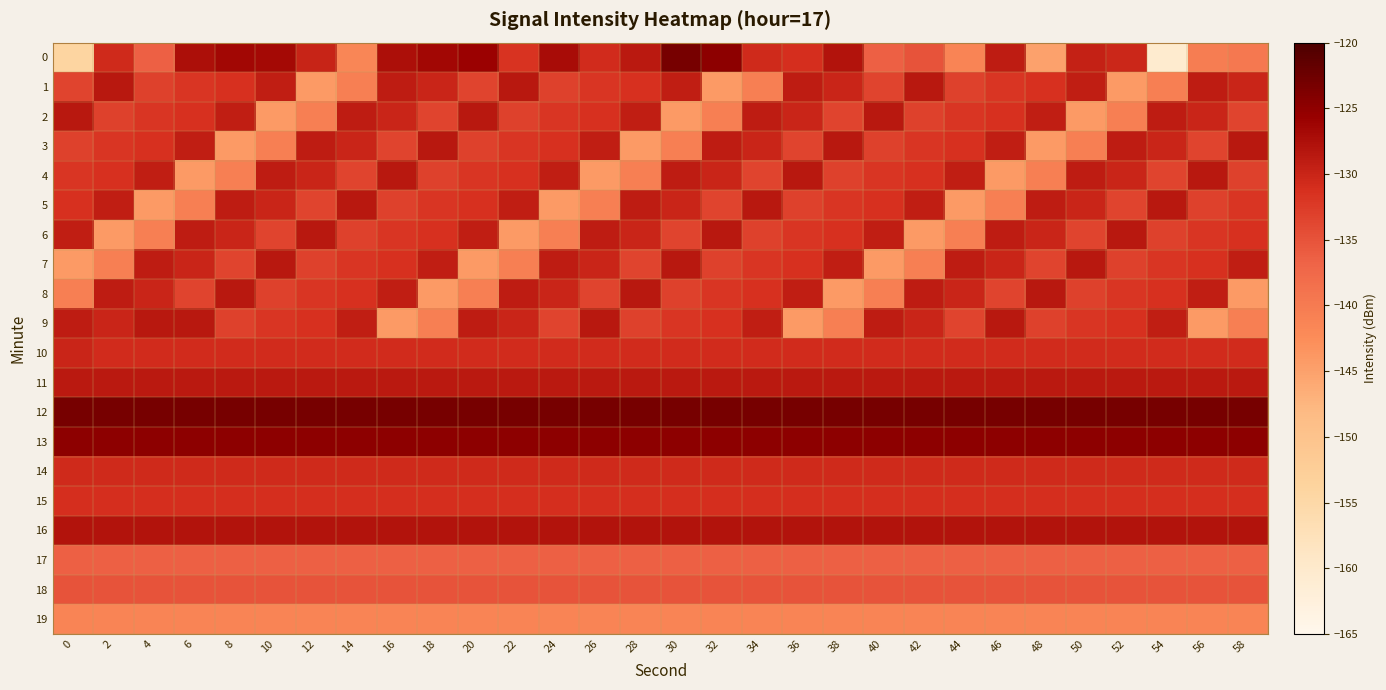

Which series has the largest total across all categories?

12